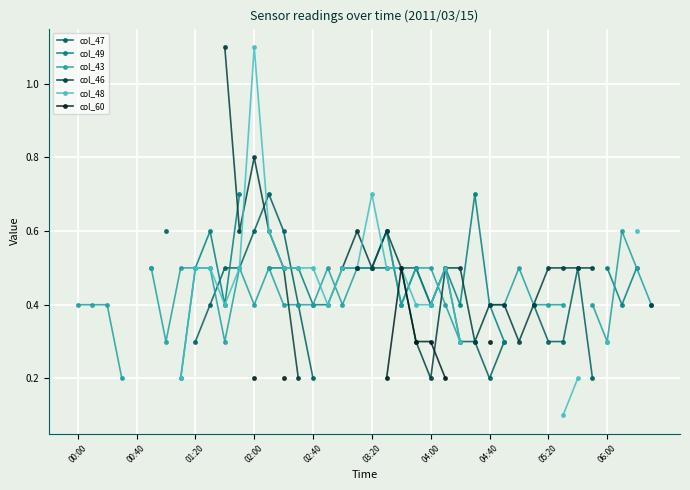

Count the number of data series in this chart.

6